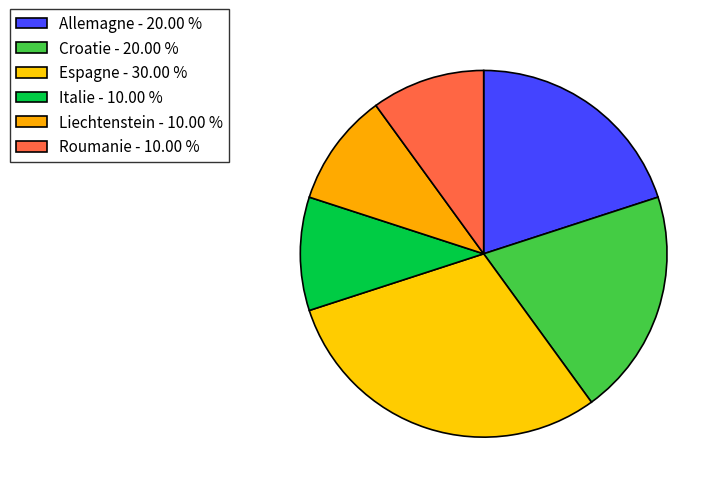

Count the number of slices in the pie.

6